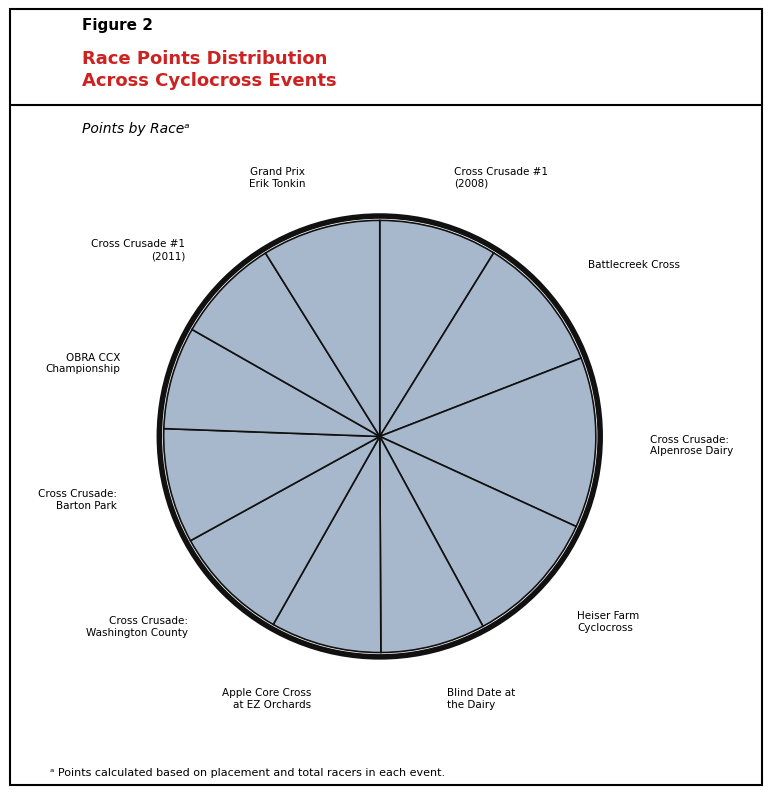

How many slices are in this pie chart?

11